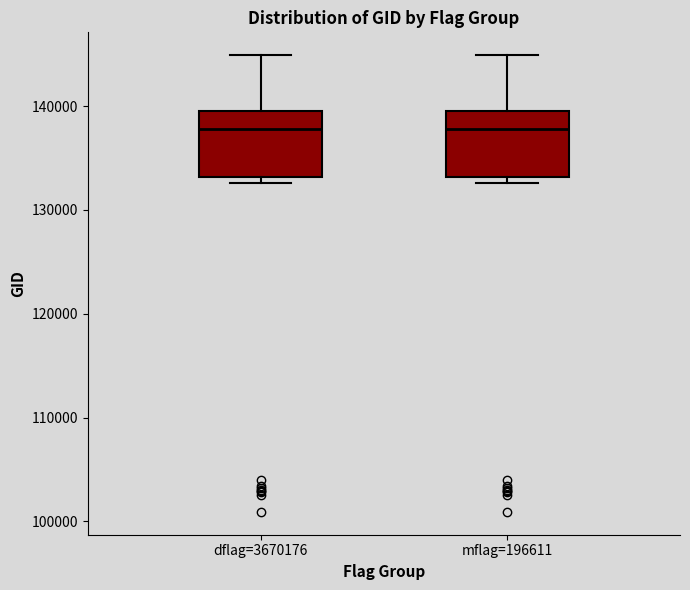

Reading left to right, transcribe this box plot: for each box, give where its median line is, the range the box spans, and where its two whiskers end, as read against the y-axis. The values are not printed on the chart, so give them approximately, as read against the axis.

dflag=3670176: median 138000, box 133000 to 140000, whiskers 133000 (just below the box's lower edge) to 145000
mflag=196611: median 138000, box 133000 to 140000, whiskers 133000 (just below the box's lower edge) to 145000